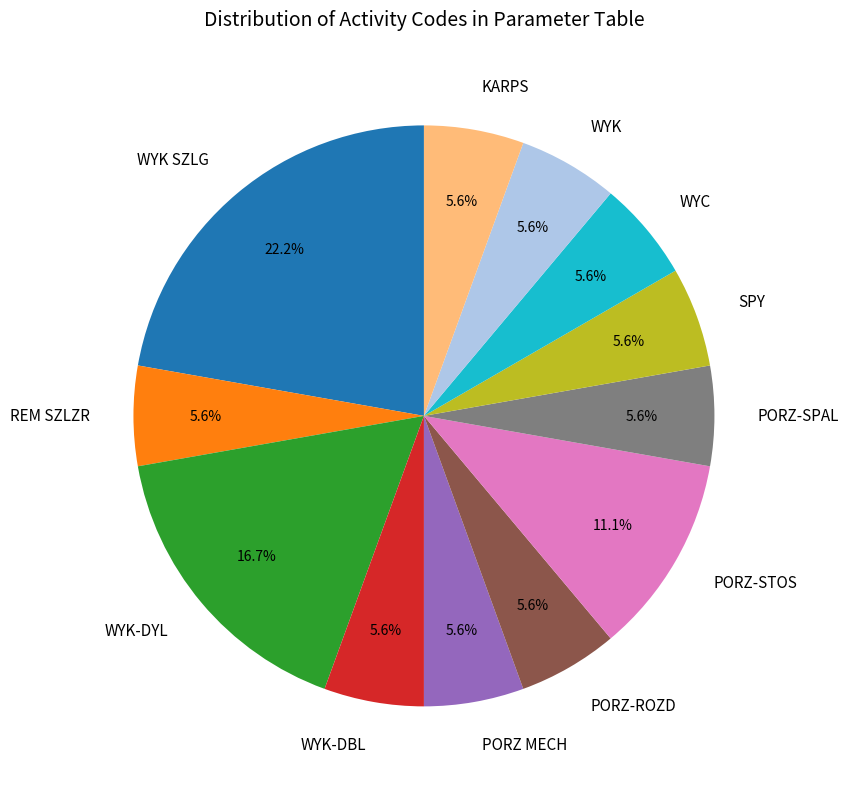

To the nearest percent, what is the difference between the largest and smallest slice percentages?

17%